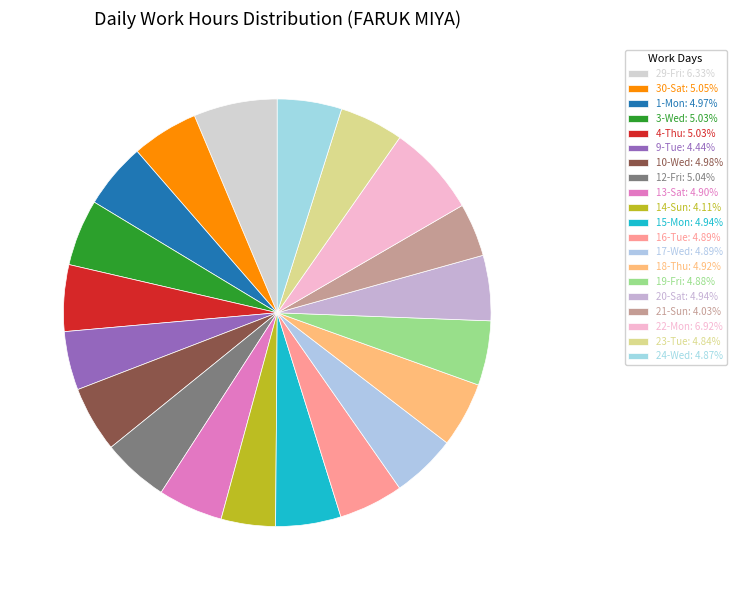

What percentage is the 23-Tue slice, to the nearest percent?

5%